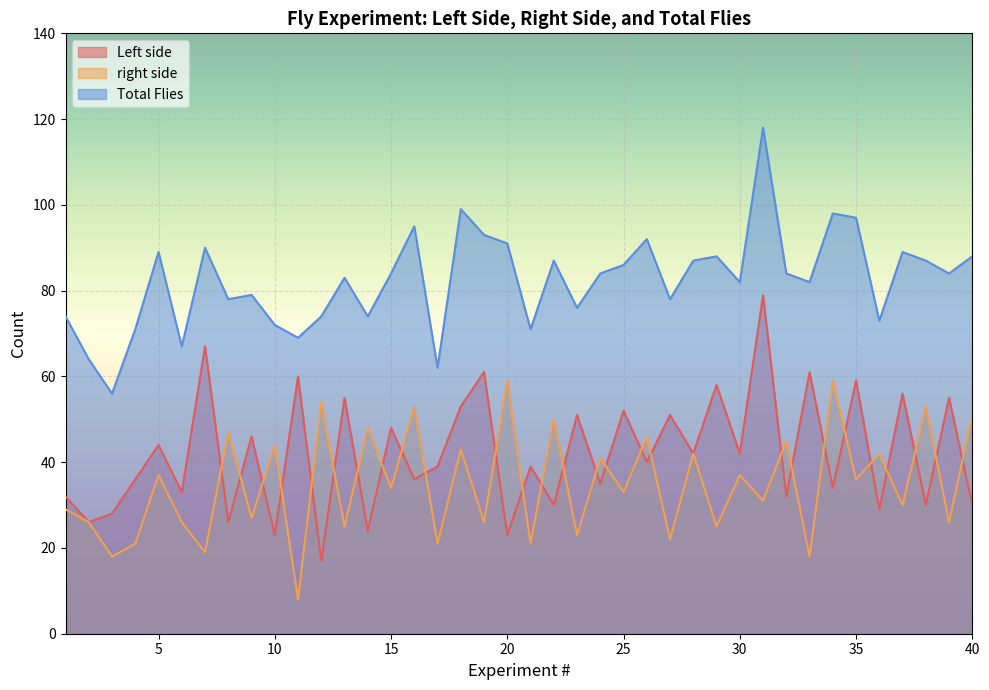

Where does the Left side series first go above 40?

5